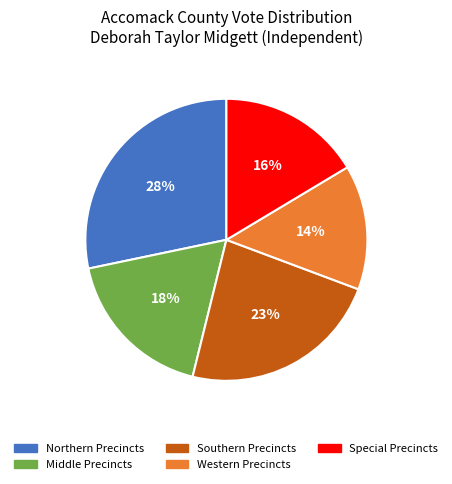

To the nearest percent, what is the difference between the largest and smallest slice percentages?

14%